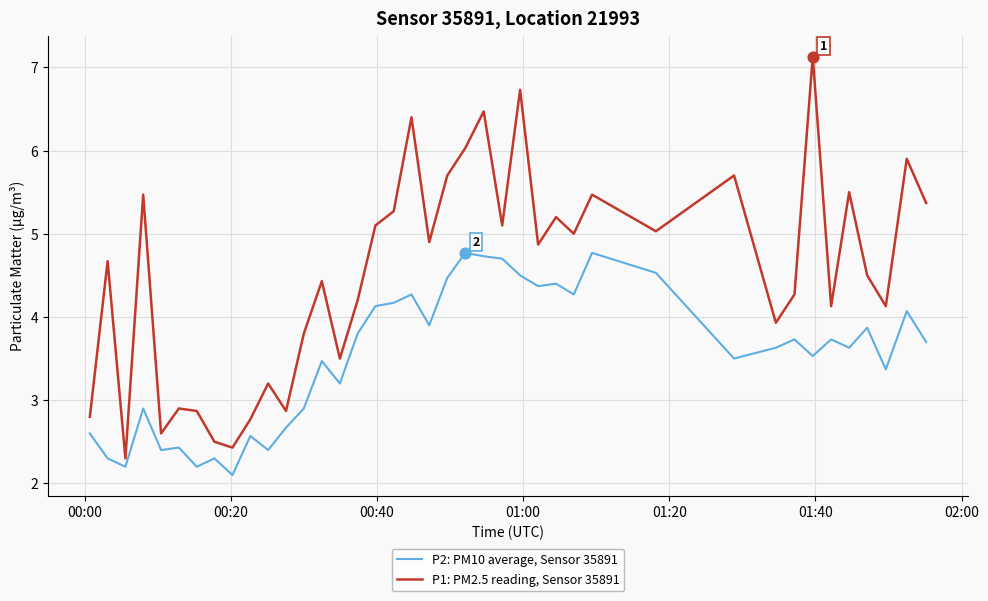

Which series has the largest total across all categories?

P1: PM2.5 reading, Sensor 35891